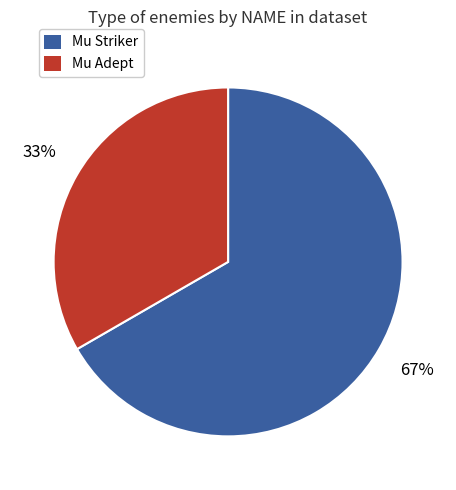

Approximately how many times larger is the value at Mu Adept compared to Mu Striker?

0.5